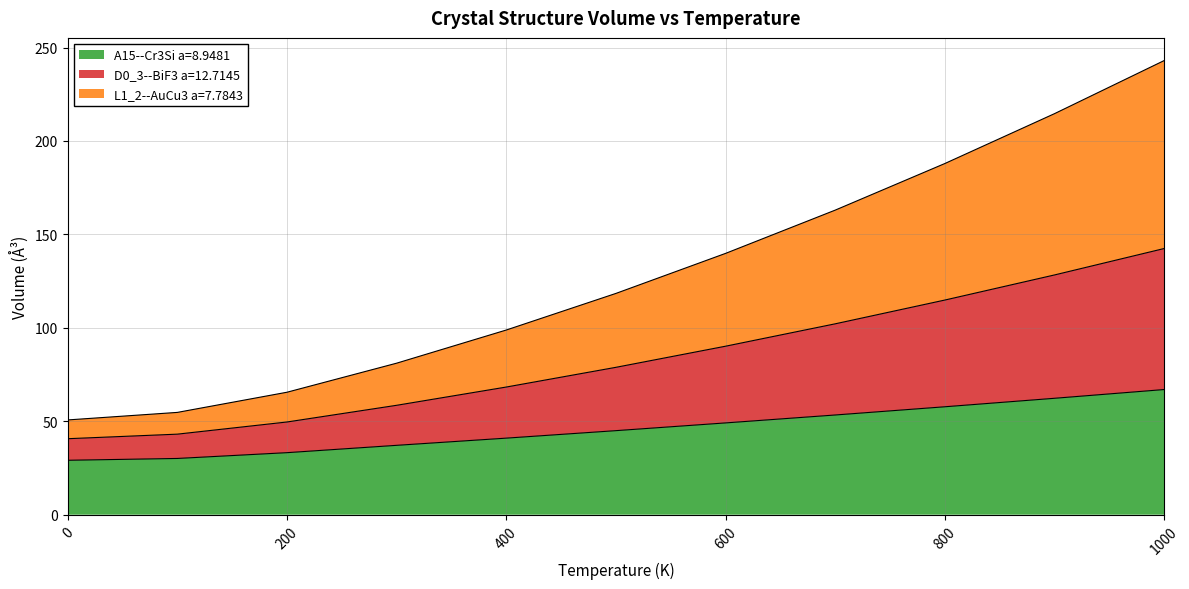

Which has a higher value, 1000 or 600?

1000